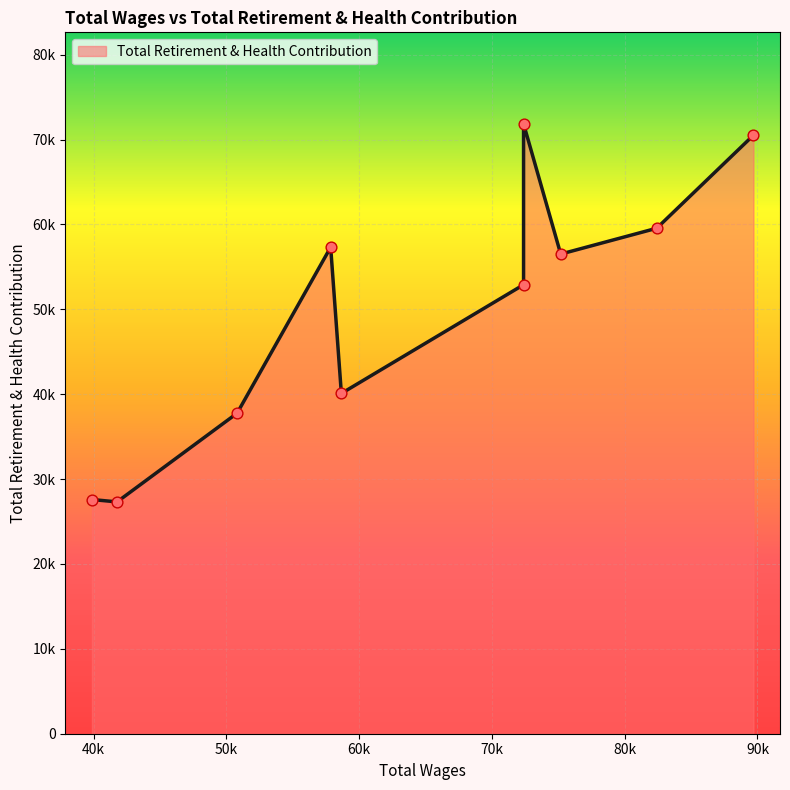

Approximately how many times larger is the value at 39873.0 compared to 72382.0?

0.4